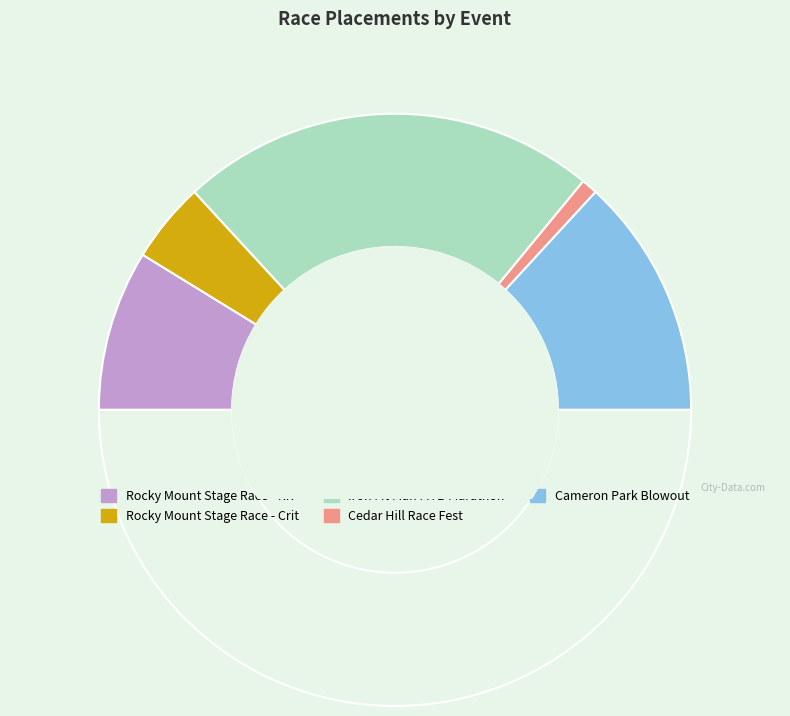

Count the number of slices in the pie.

6